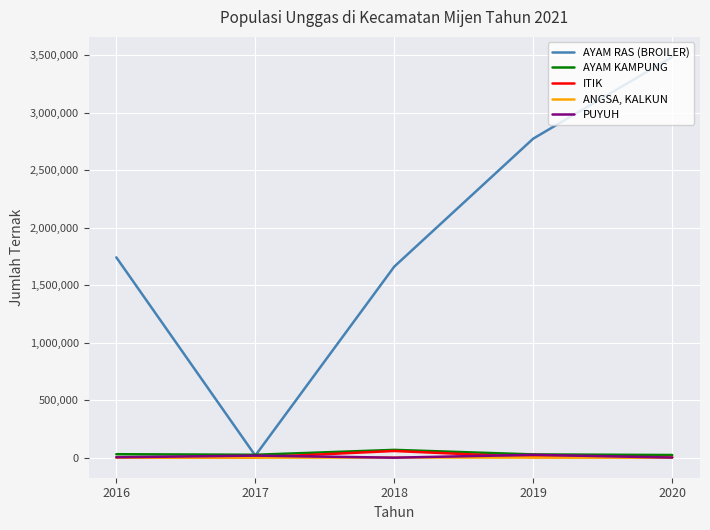

What is the difference between the AYAM KAMPUNG values at 2016 and 2020?

6827